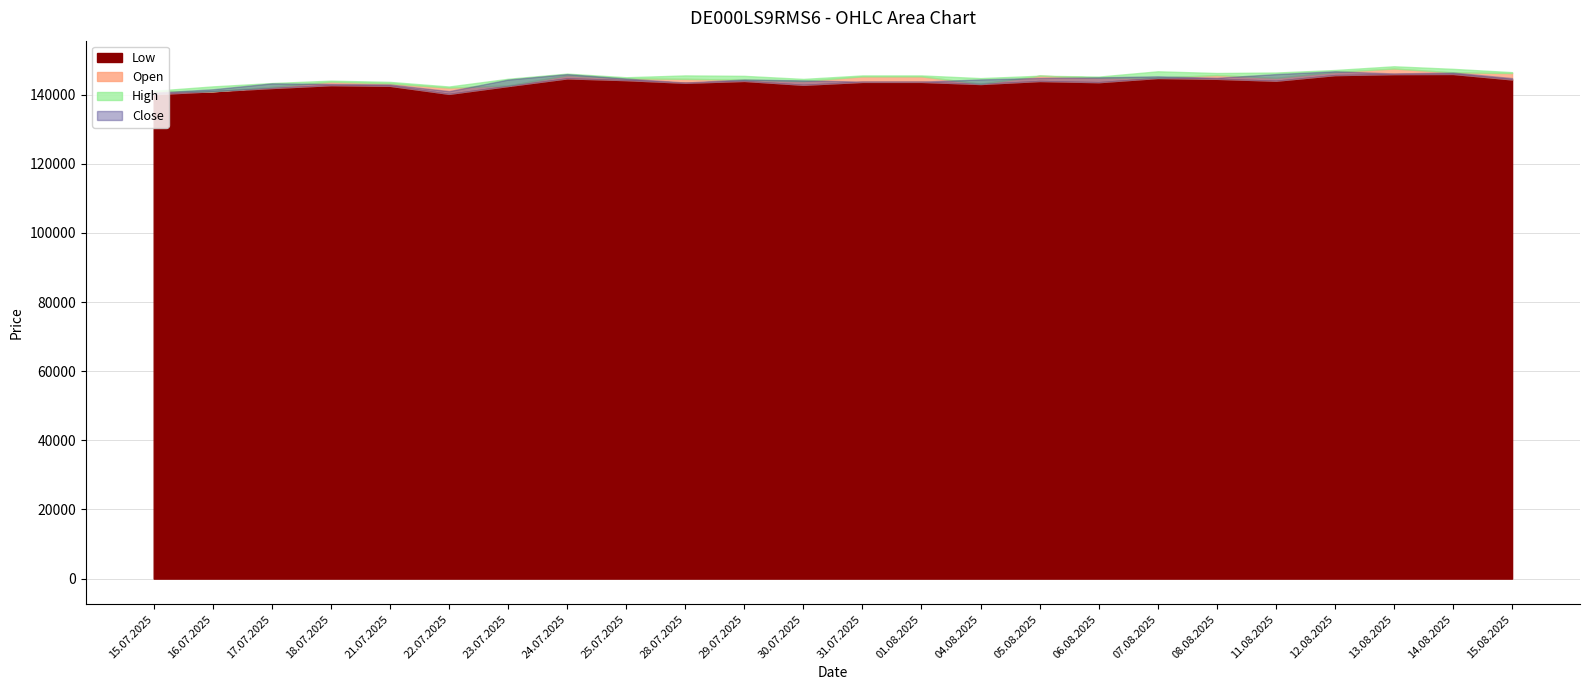

Reading right to left, extract all data points from this chart.

Open: 15.08.2025=146214	14.08.2025=146420	13.08.2025=147529	12.08.2025=146536	11.08.2025=144840	08.08.2025=145627	07.08.2025=144879	06.08.2025=144900	05.08.2025=145442	04.08.2025=143137	01.08.2025=145260	31.07.2025=145260	30.07.2025=143906	29.07.2025=144274	28.07.2025=144542	25.07.2025=144671	24.07.2025=145589	23.07.2025=142639	22.07.2025=142004	21.07.2025=143223	18.07.2025=143727	17.07.2025=142215	16.07.2025=140952	15.07.2025=140950
High: 15.08.2025=146474	14.08.2025=147427	13.08.2025=148173	12.08.2025=147093	11.08.2025=146361	08.08.2025=146228	07.08.2025=146716	06.08.2025=145188	05.08.2025=145442	04.08.2025=144745	01.08.2025=145525	31.07.2025=145525	30.07.2025=144515	29.07.2025=145401	28.07.2025=145529	25.07.2025=144998	24.07.2025=146049	23.07.2025=144558	22.07.2025=142324	21.07.2025=143653	18.07.2025=144016	17.07.2025=143318	16.07.2025=142355	15.07.2025=141081
Low: 15.08.2025=144370	14.08.2025=145960	13.08.2025=145916	12.08.2025=145622	11.08.2025=143999	08.08.2025=144549	07.08.2025=144790	06.08.2025=143578	05.08.2025=143920	04.08.2025=143047	01.08.2025=143664	31.07.2025=143664	30.07.2025=142820	29.07.2025=143945	28.07.2025=143406	25.07.2025=144170	24.07.2025=144684	23.07.2025=142468	22.07.2025=140201	21.07.2025=142528	18.07.2025=142721	17.07.2025=141893	16.07.2025=140951	15.07.2025=140103
Close: 15.08.2025=144750	14.08.2025=146360	13.08.2025=146091	12.08.2025=146732	11.08.2025=145911	08.08.2025=144839	07.08.2025=145275	06.08.2025=144970	05.08.2025=144799	04.08.2025=144375	01.08.2025=143735	31.07.2025=143735	30.07.2025=144089	29.07.2025=144361	28.07.2025=143464	25.07.2025=144630	24.07.2025=145908	23.07.2025=144329	22.07.2025=140982	21.07.2025=142901	18.07.2025=143069	17.07.2025=143229	16.07.2025=141526	15.07.2025=140526